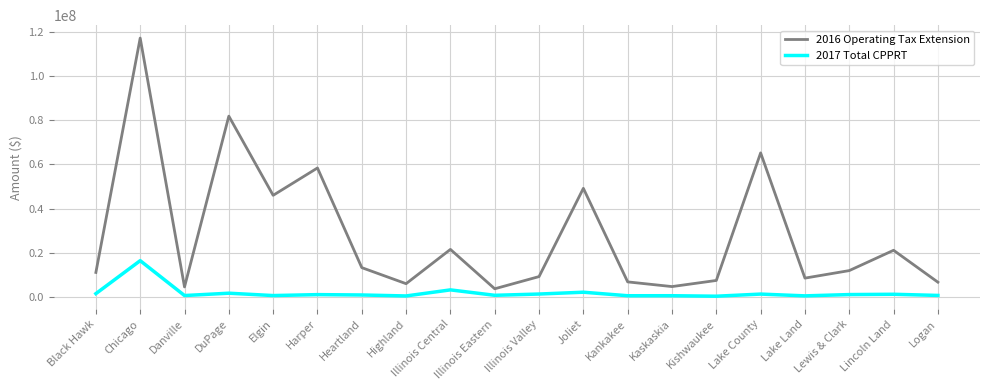

At which label does 2016 Operating Tax Extension reach its peak?

Chicago